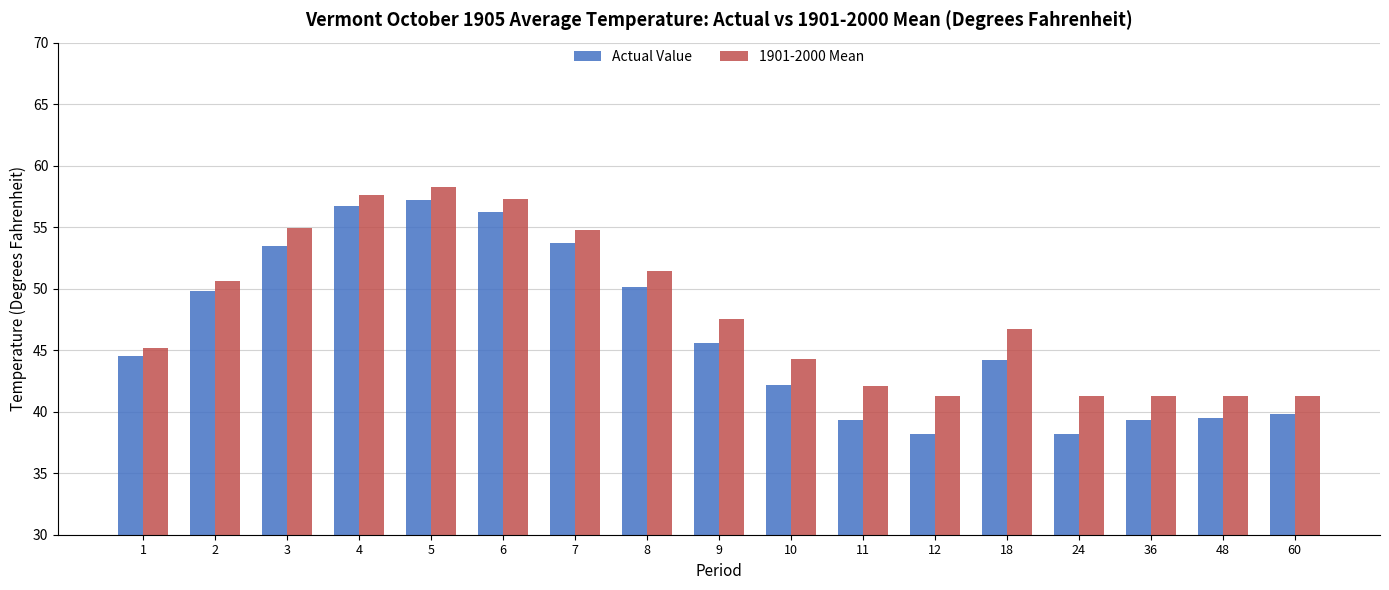

What is the sum of the 1901-2000 Mean values at 60 and 3?

96.2